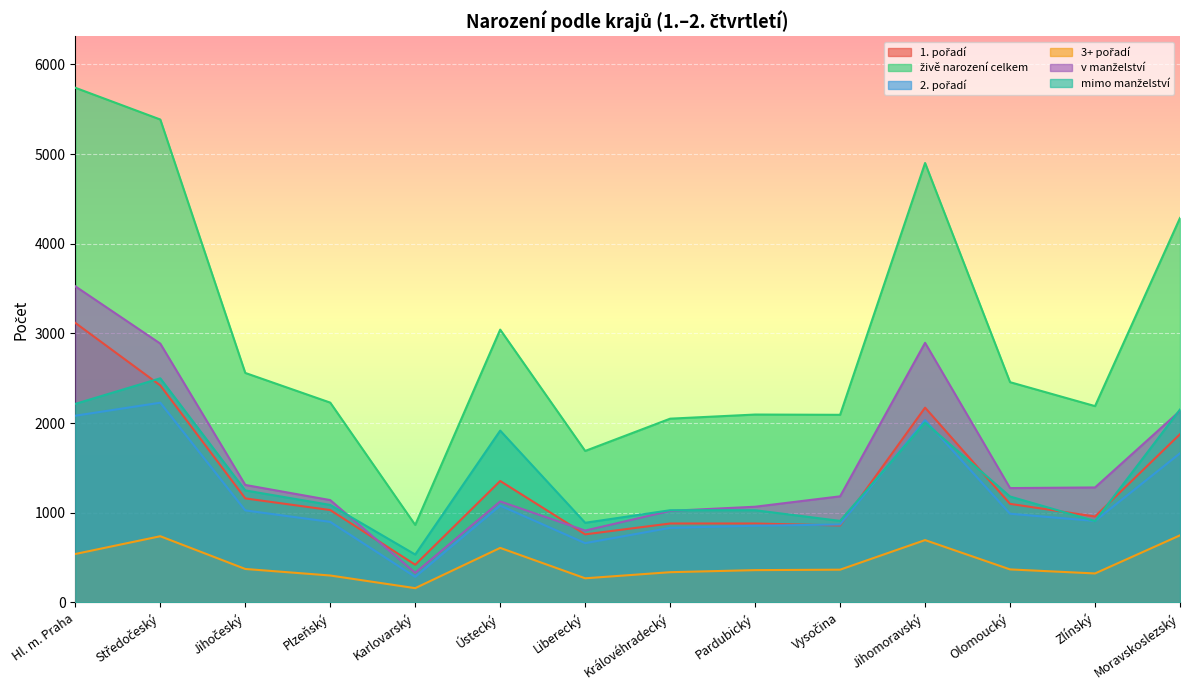

What is the value of the mimo manželství point at the 8th from the left?

1028